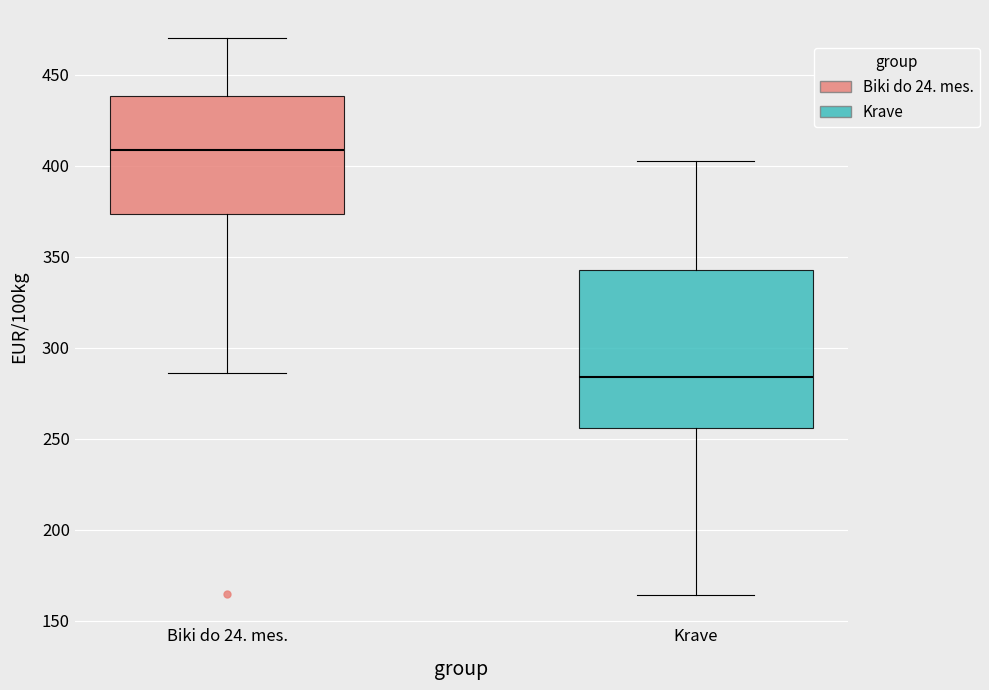

Which box has the lowest median line?

Krave